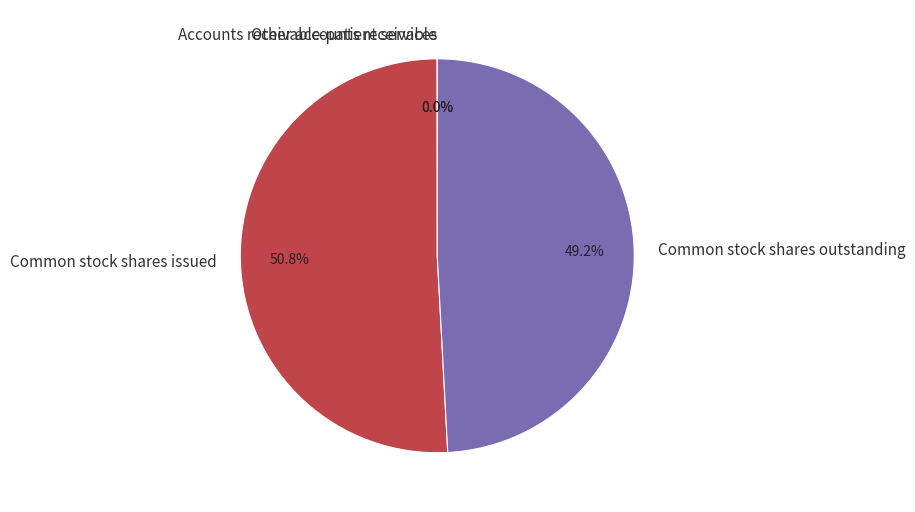

Combined, do Common stock shares issued and Common stock shares outstanding account for over 50%?

Yes